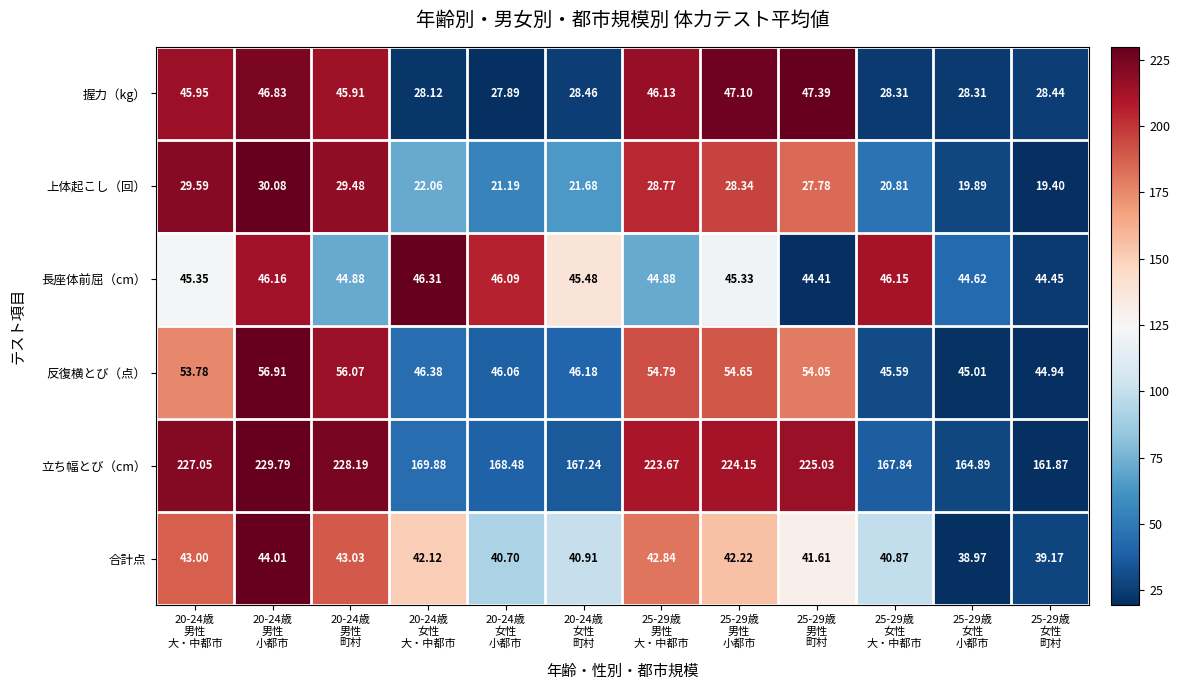

Rank the series by their maximum value, from highest to lowest.

立ち幅とび（cm）, 反復横とび（点）, 握力（kg）, 長座体前屈（cm）, 合計点, 上体起こし（回）